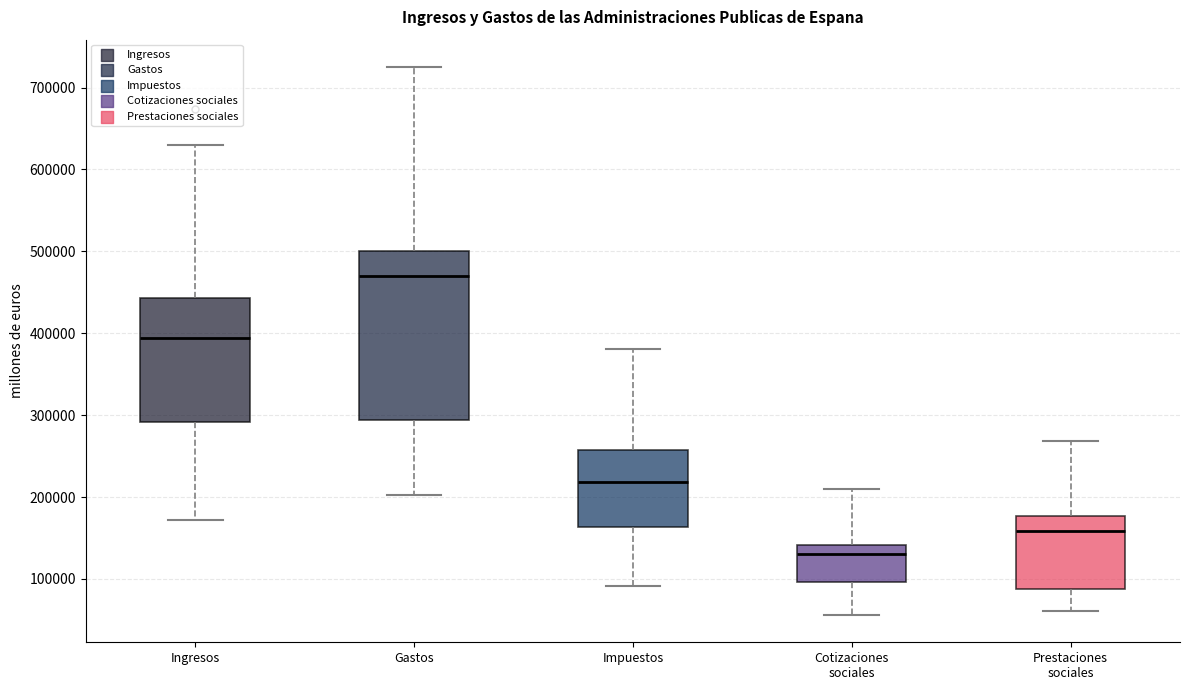

Reading left to right, read every box against the y-axis: the position of its median line, the range the box covers, and the ends of its whiskers. The values are not printed on the chart, so give them approximately, as read against the axis.

Ingresos: median 390000, box 290000 to 440000, whiskers 170000 to 630000
Gastos: median 470000, box 290000 to 500000, whiskers 200000 to 730000
Impuestos: median 220000, box 160000 to 260000, whiskers 90000 to 380000
Cotizaciones sociales: median 130000, box 100000 to 140000, whiskers 60000 to 210000
Prestaciones sociales: median 160000, box 90000 to 180000, whiskers 60000 to 270000